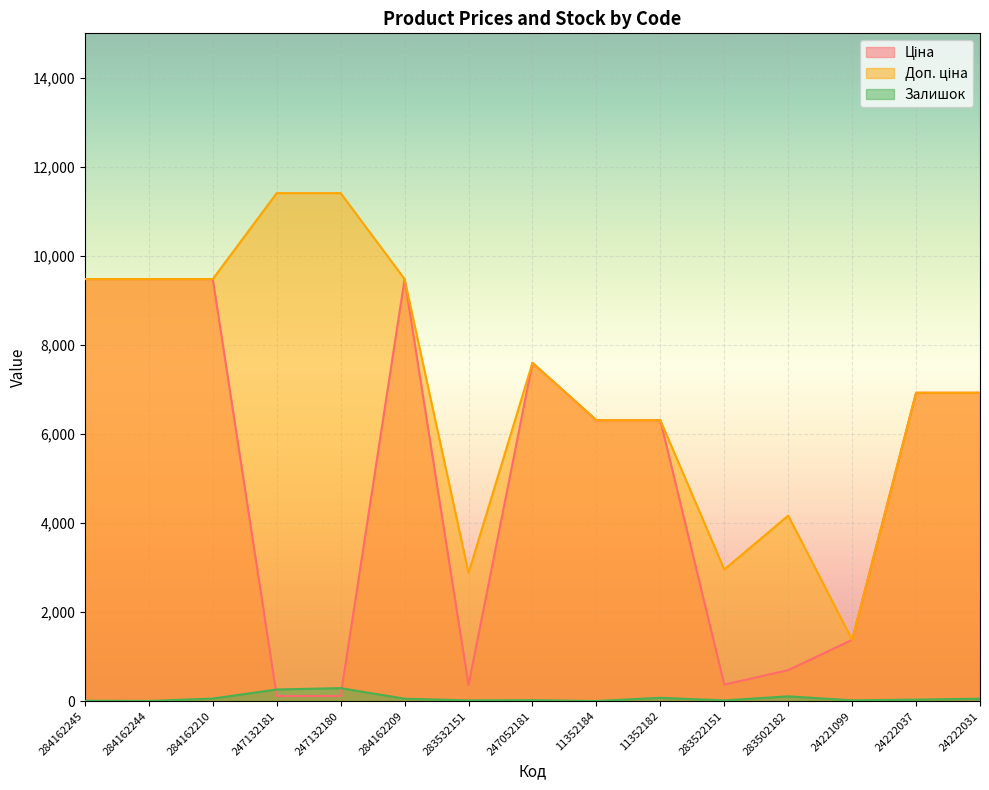

Where do Залишок and Ціна first cross each other?

284162210 and 247132181